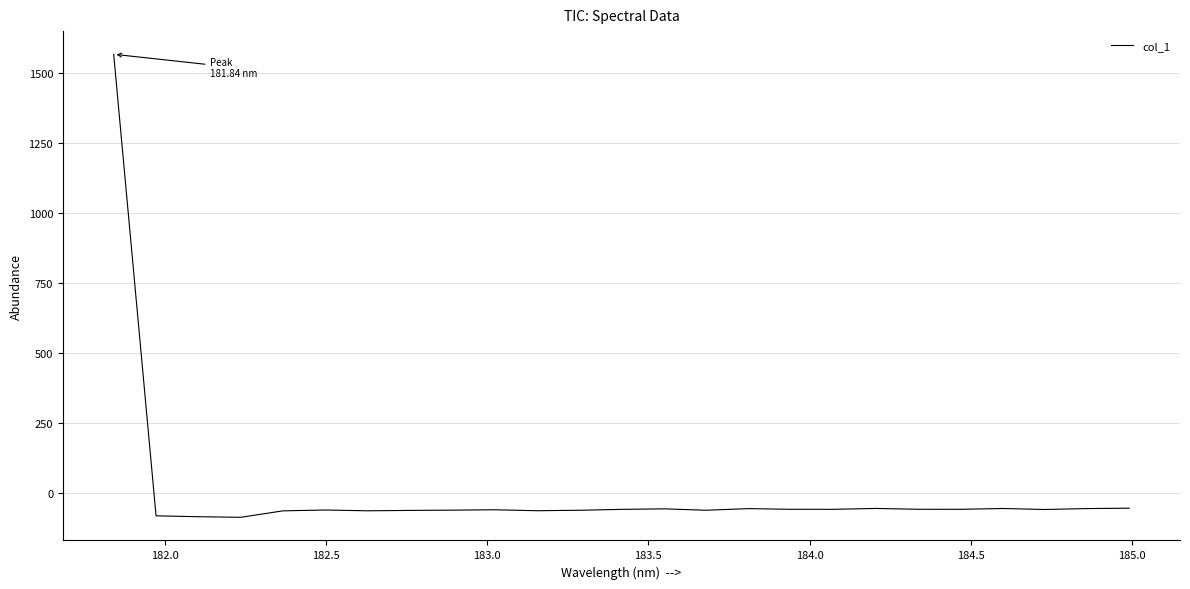

What is the greatest value displayed?

1565.7